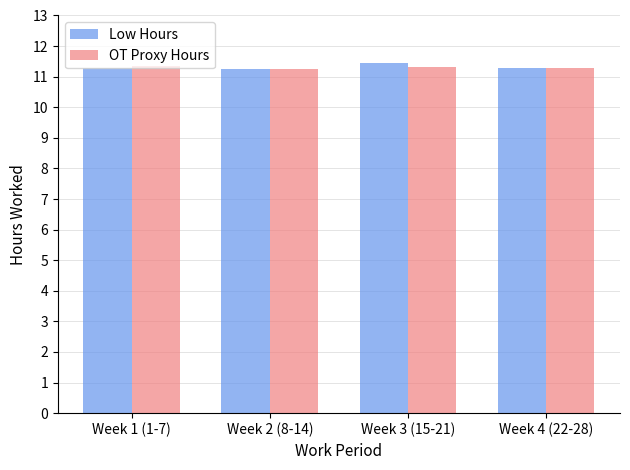

How many groups of bars are there?

4